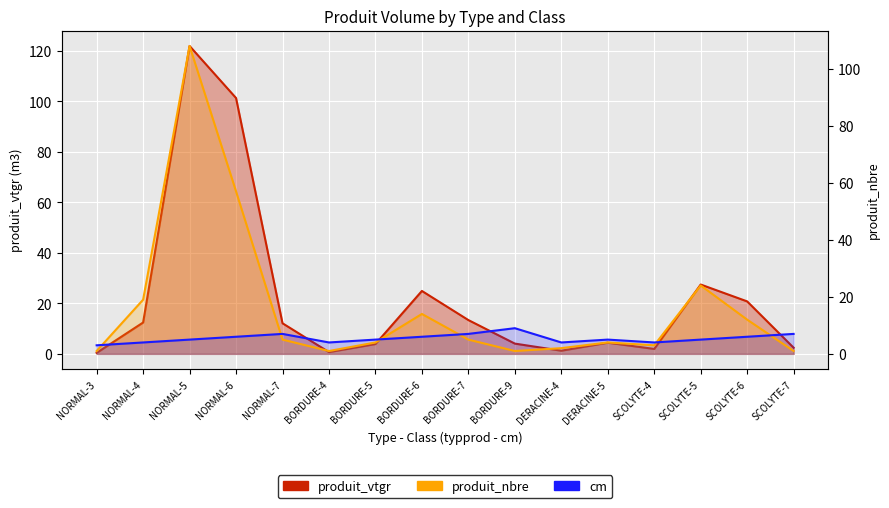

What is the difference between the maximum and second lowest values in the produit_nbre series?

107.0